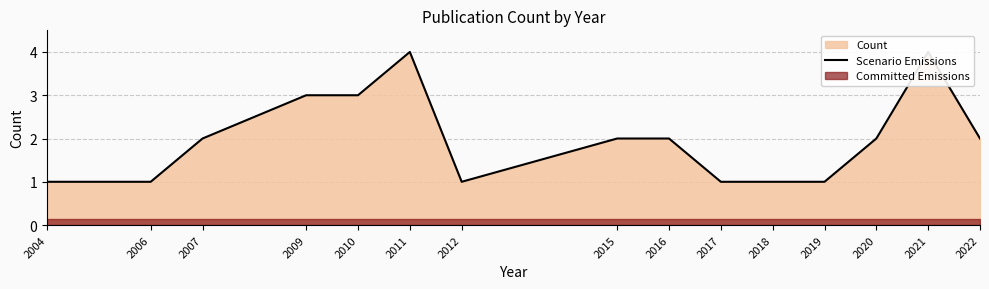

Where is the first local maximum?

2011